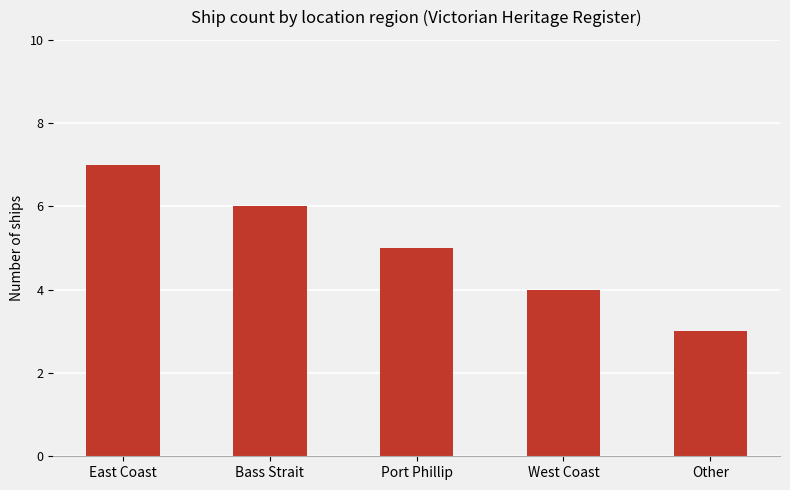

Does the chart contain stacked bars?

No